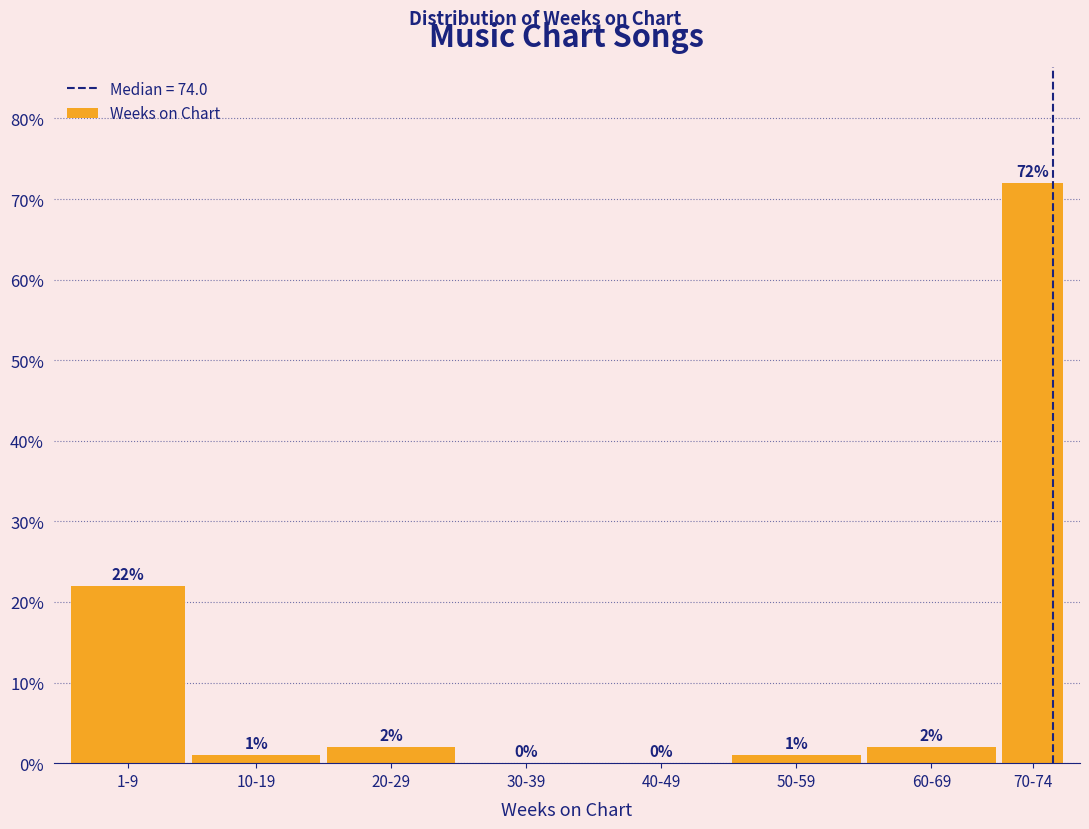

Reading left to right, what are all the values shown in this chart?

1-9=22	10-19=1	20-29=2	30-39=0	40-49=0	50-59=1	60-69=2	70-74=72